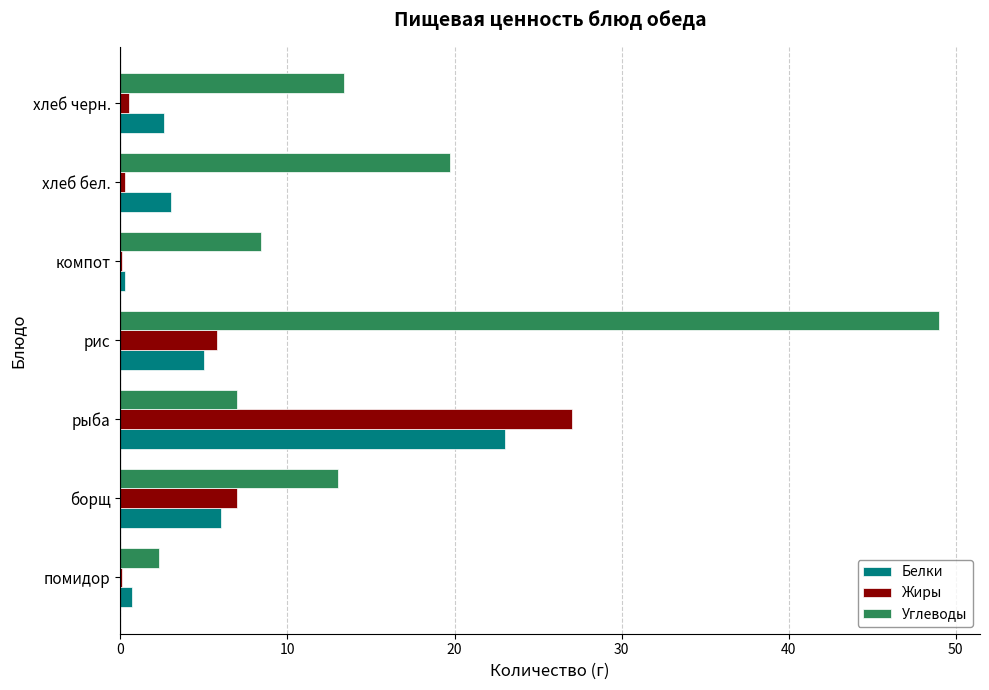

What is the approximate value of Белки at рыба?

23.0